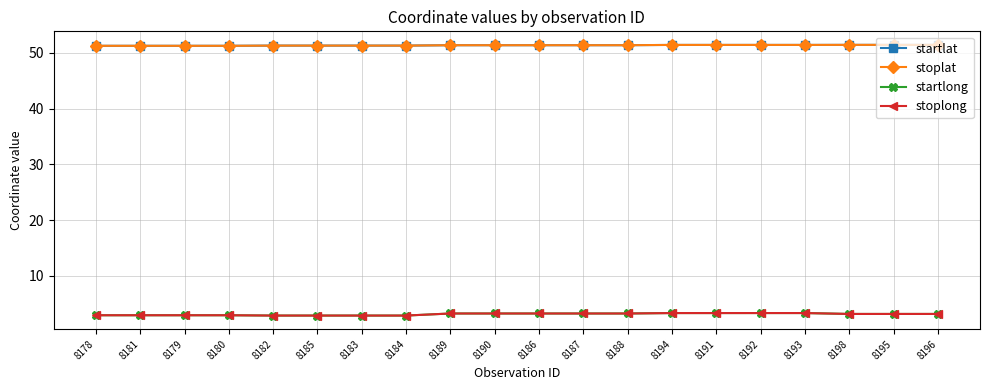

What is the spread (max minus min) of values at 8194?

48.1